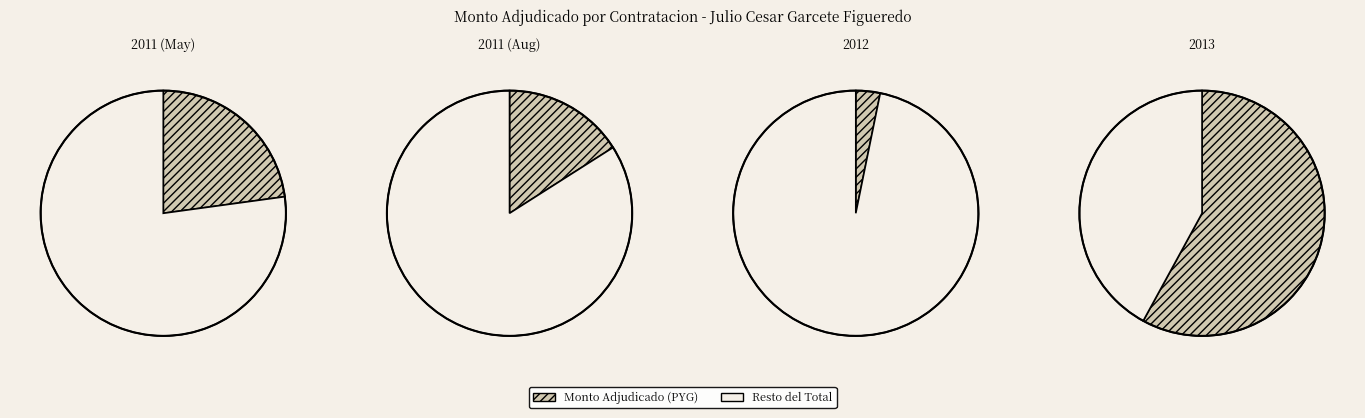

The Congreso Nacional slice represents 67% of the pie. True or false?

False